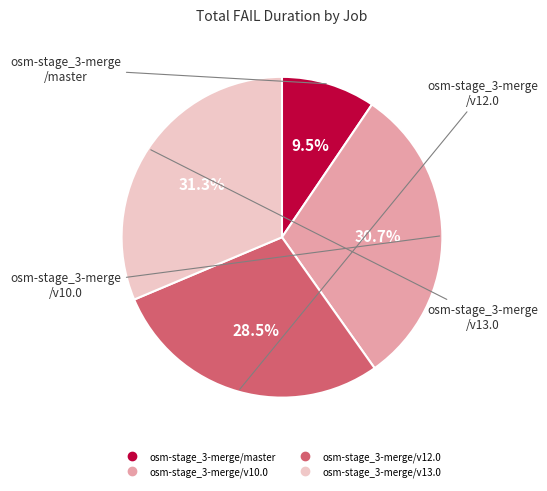

Which slice is the smallest?

osm-stage_3-merge/master